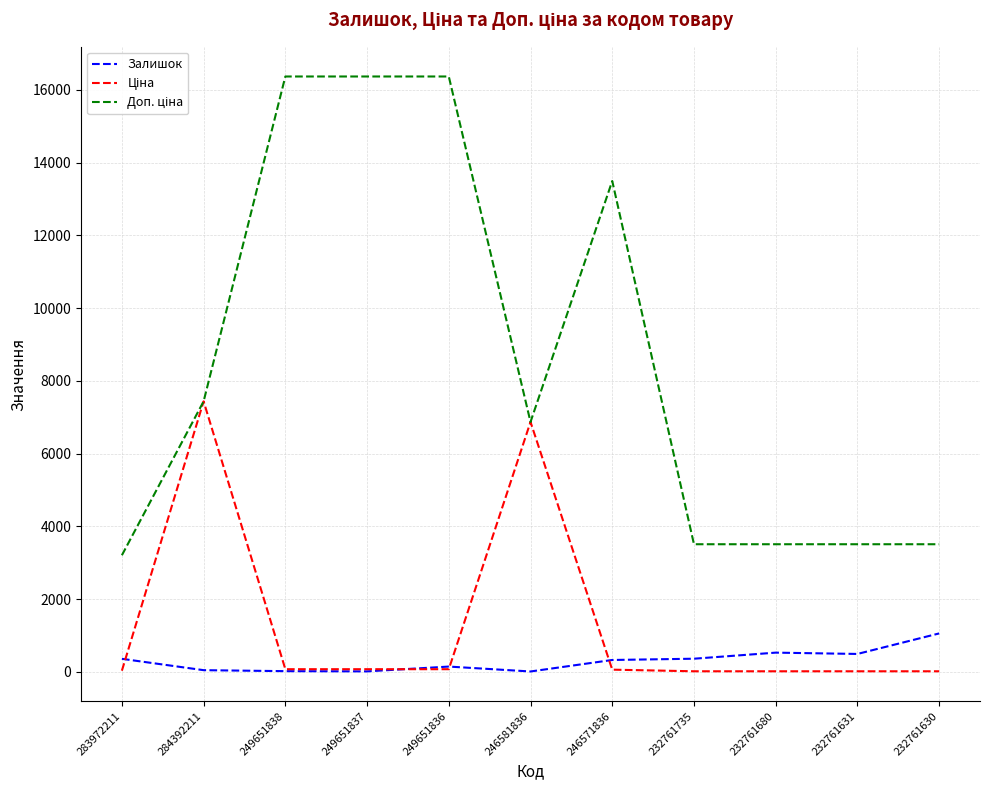

The Залишок series shows 528.0 at 232761680. True or false?

True